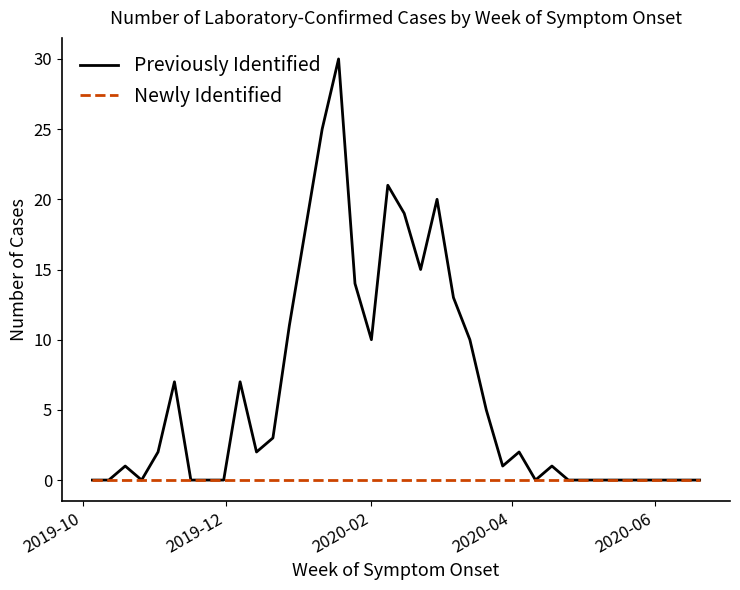

Which series has the largest range (max minus min)?

Previously Identified